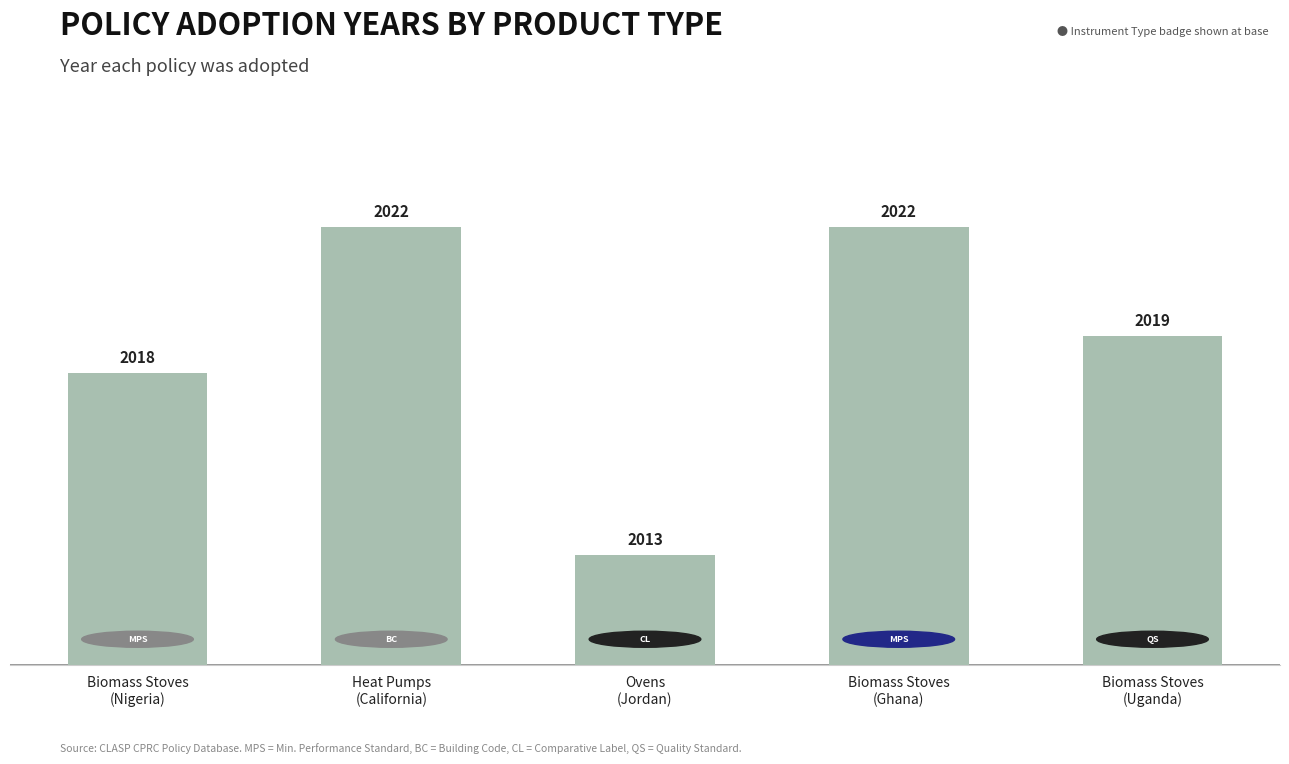

How many data points does each series have?

5